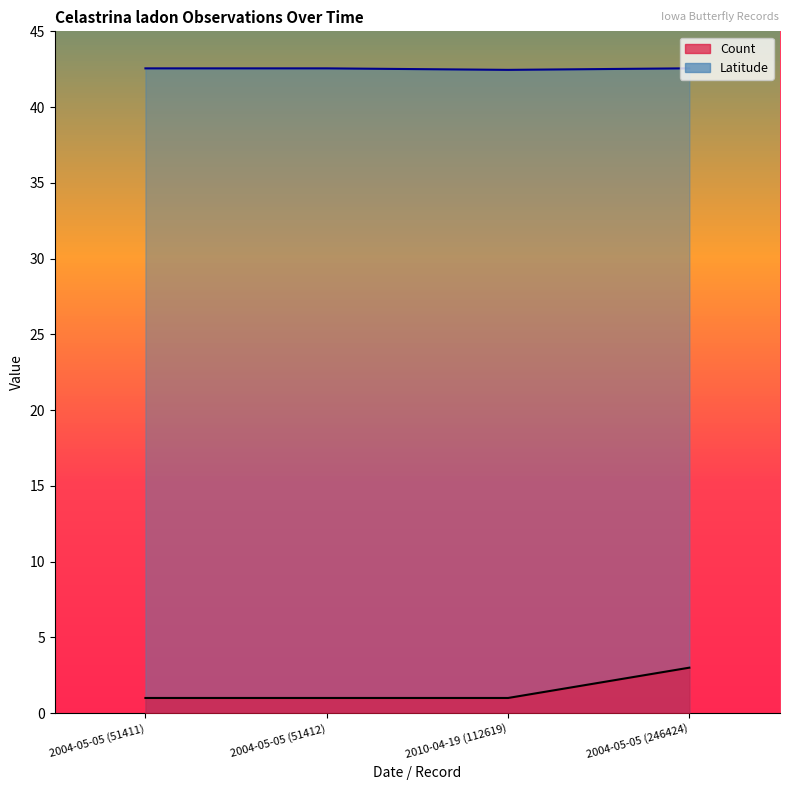

True or false: Count and Latitude intersect in this chart.

False